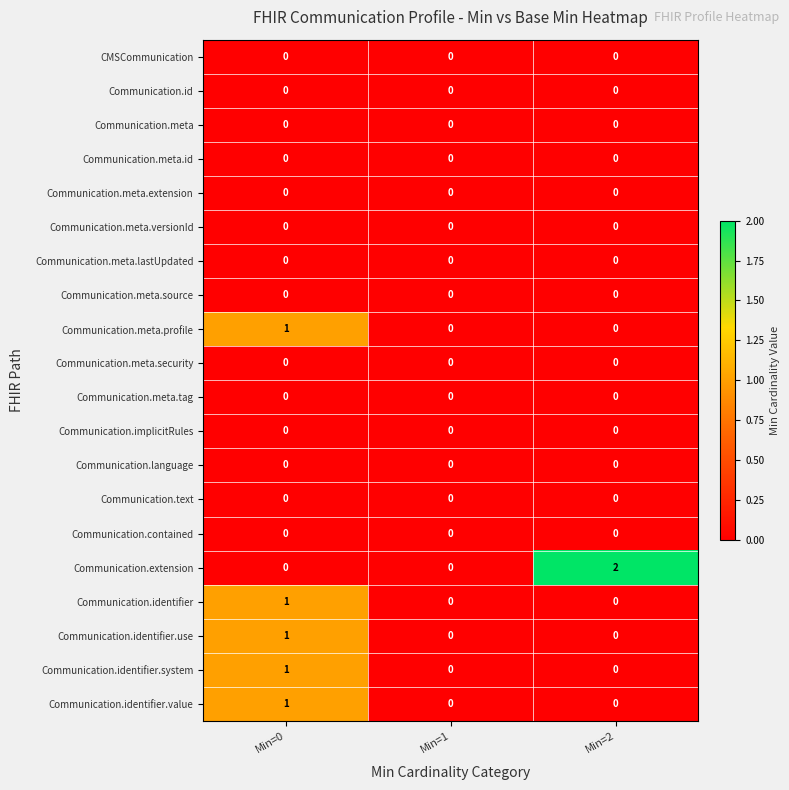

Which series has the largest total across all categories?

Communication.extension